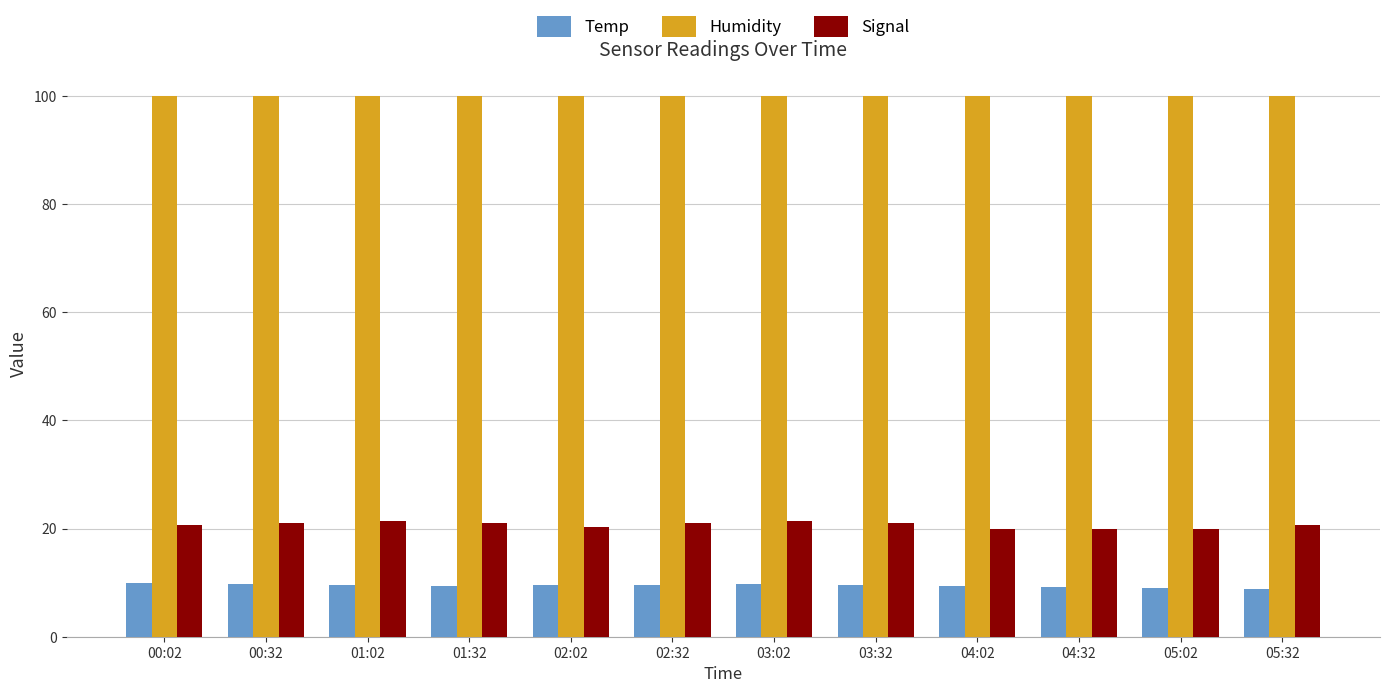

What is the label of the 4th bar from the right?

04:02